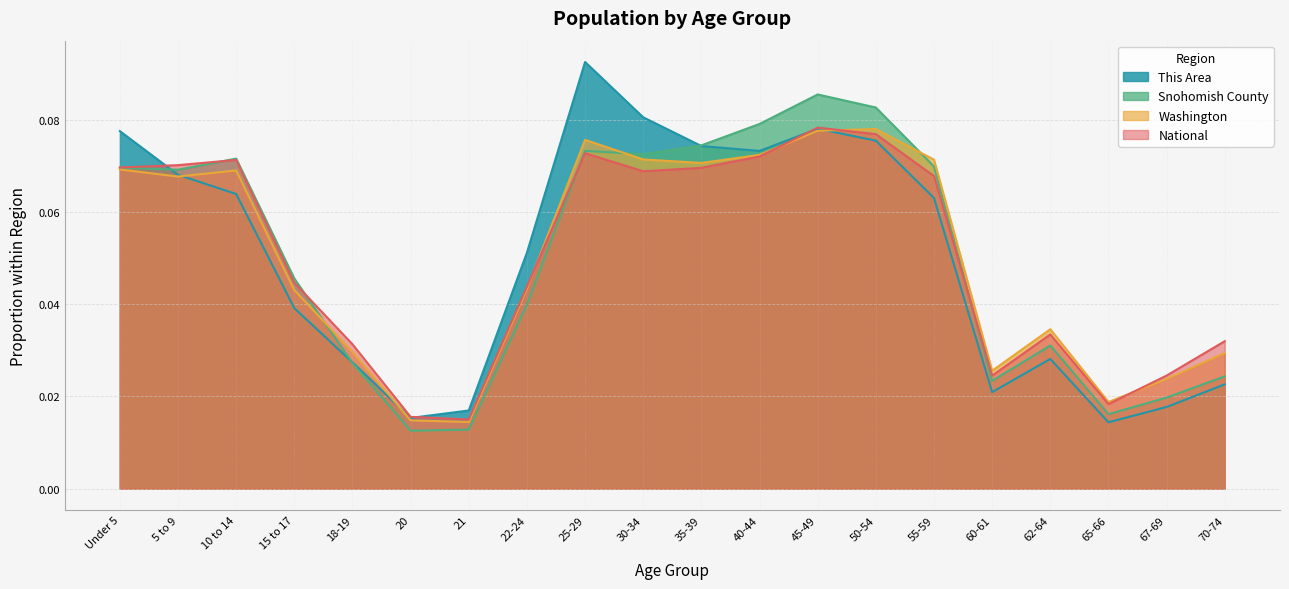

The value of This Area at 10 to 14 is 0.0. True or false?

False